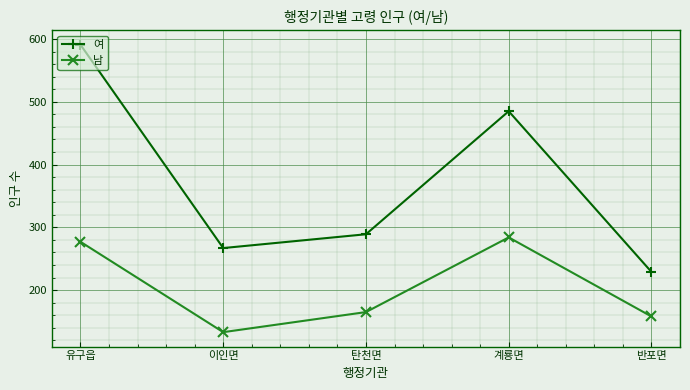

Reading left to right, list all the values displayed in this chart.

여: 591	267	289	485	229
남: 277	133	165	284	158